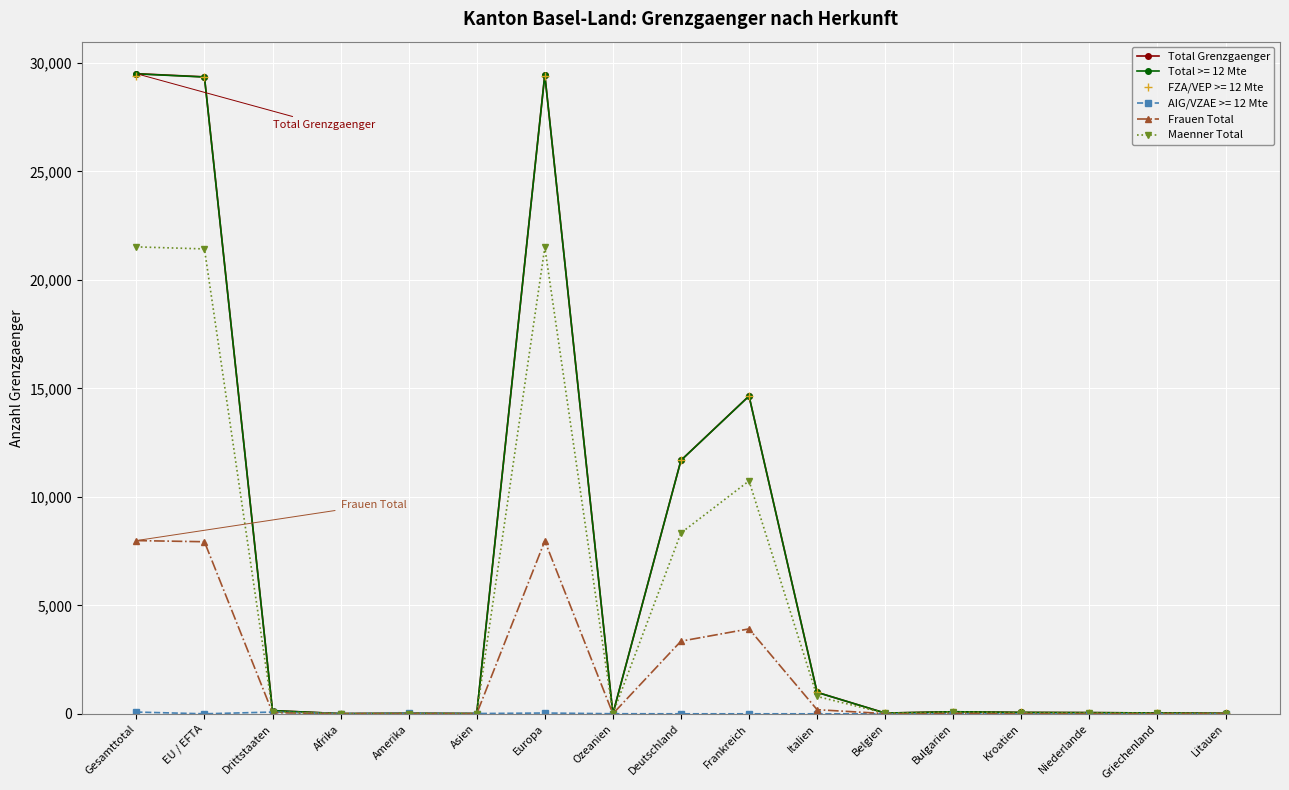

How many categories are shown in the chart?

17